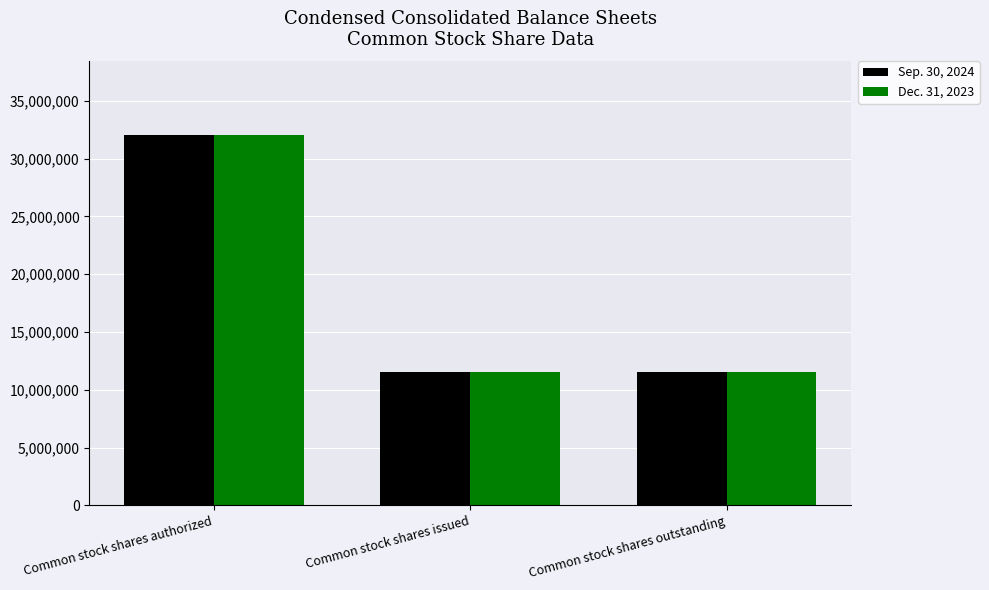

Is the value of Sep. 30, 2024 at Common stock shares issued greater than the value of Dec. 31, 2023 at Common stock shares authorized?

No